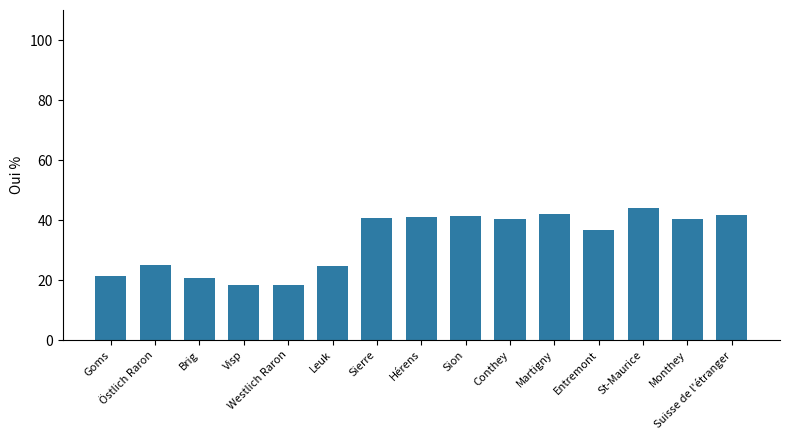

True or false: the data shows 16.5 at Sion.

False